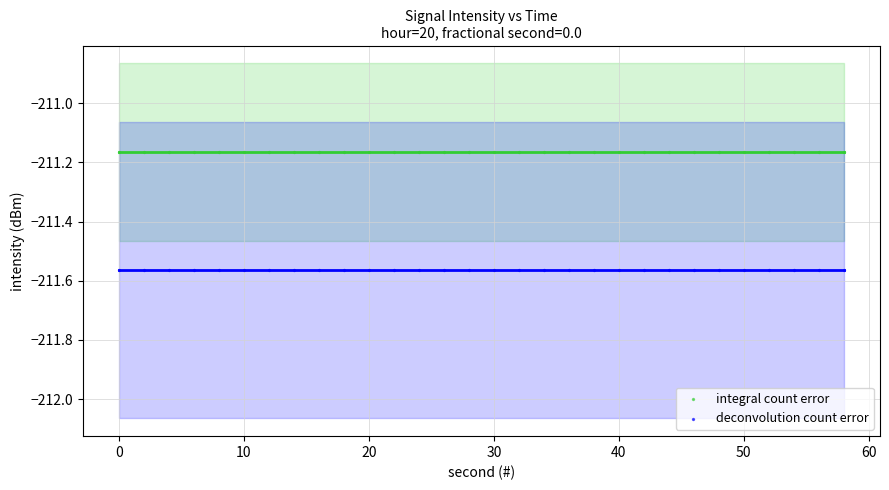

Which series reaches the maximum Y coordinate?

integral count error